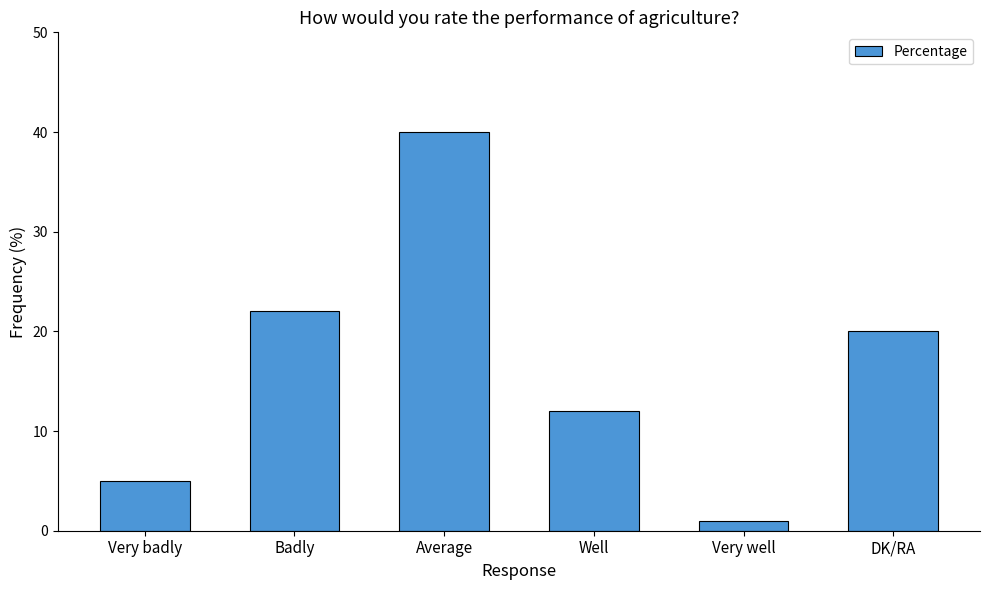

Which category has the lowest value across all series?

Very well